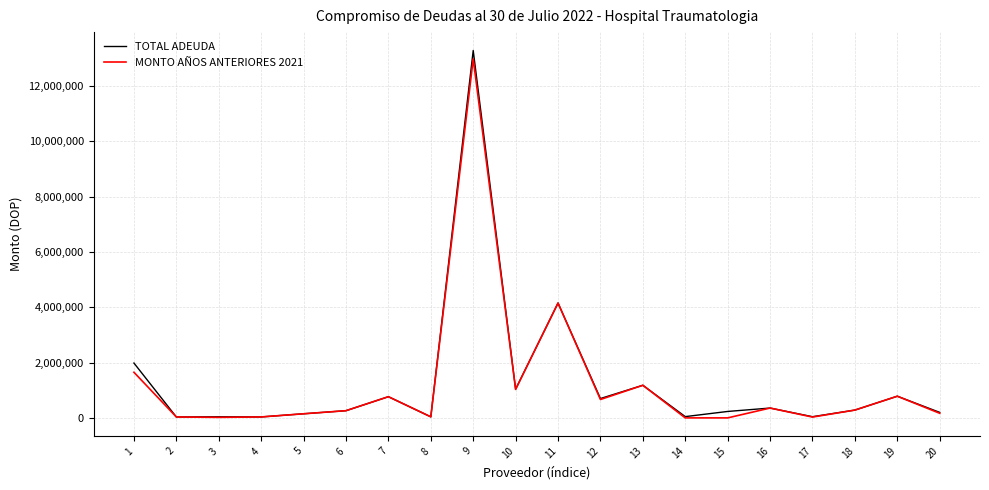

What is the difference between the second highest and minimum values in the MONTO AÑOS ANTERIORES 2021 series?

4154636.0